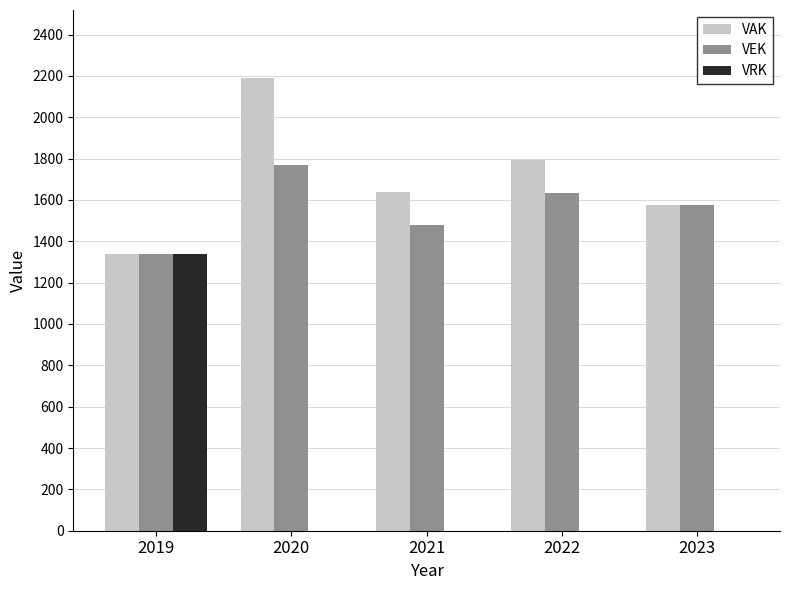

Which series has the widest spread of values?

VRK